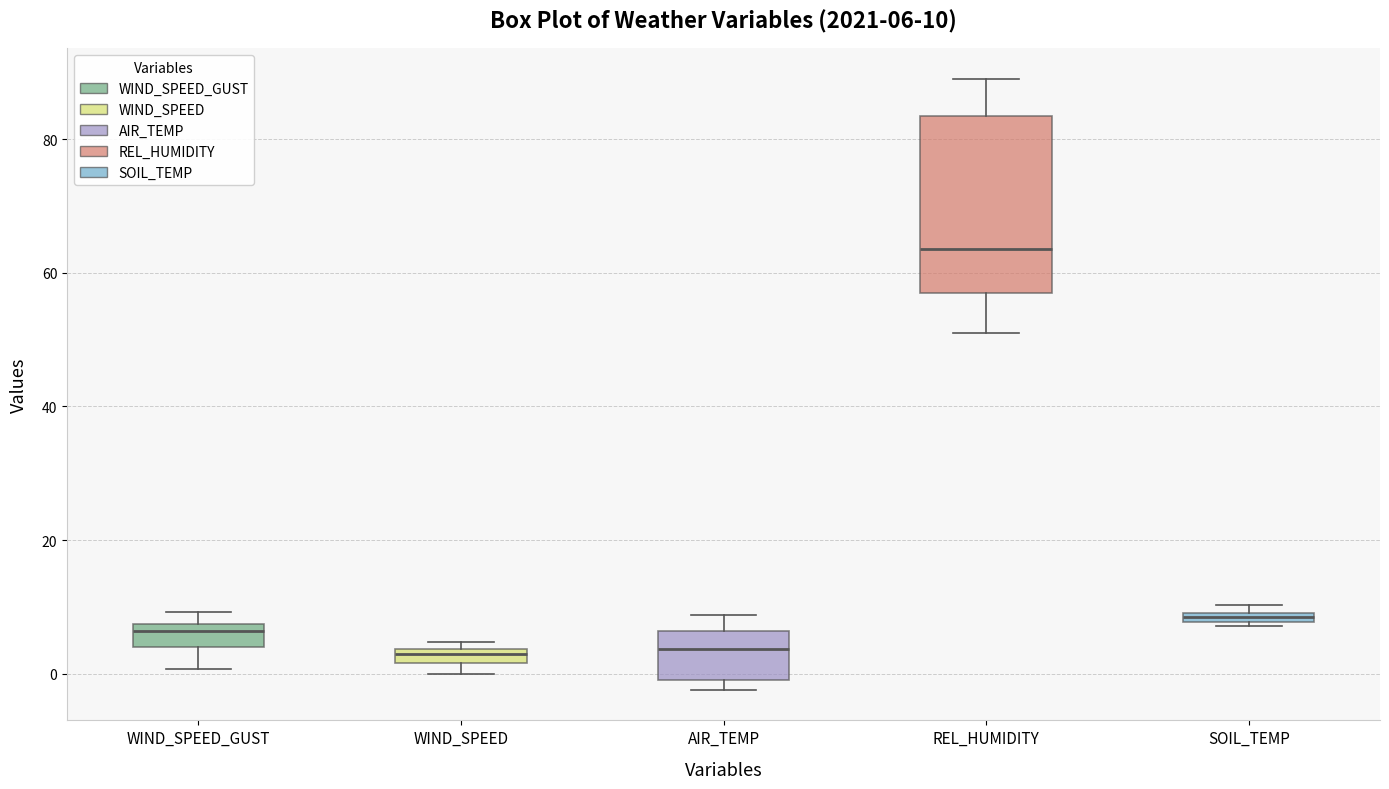

Which box is the tallest, from its lower edge to its upper edge?

REL_HUMIDITY